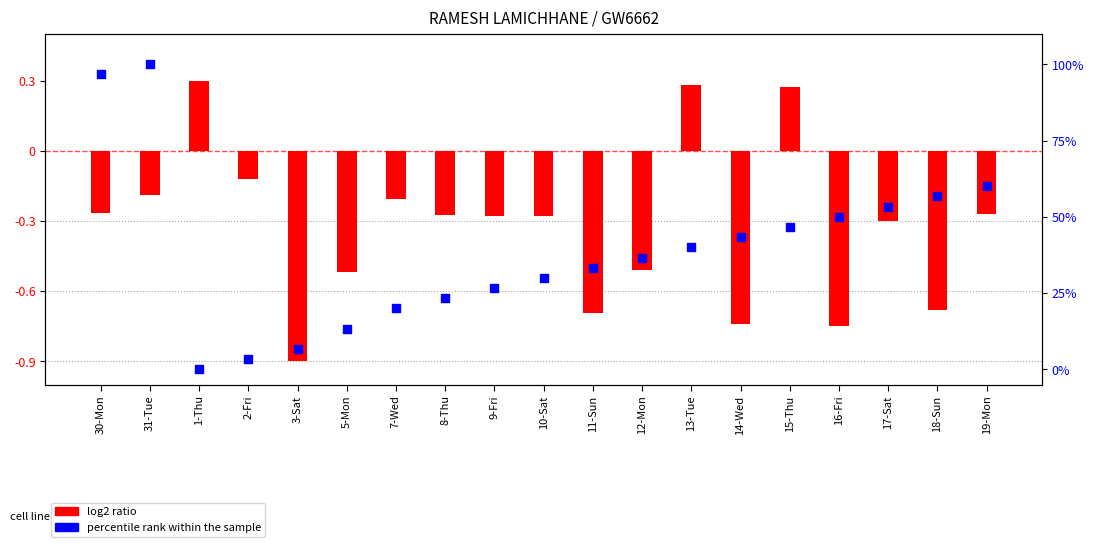

What is the change in value from 10-Sat to 16-Fri?

+20.0